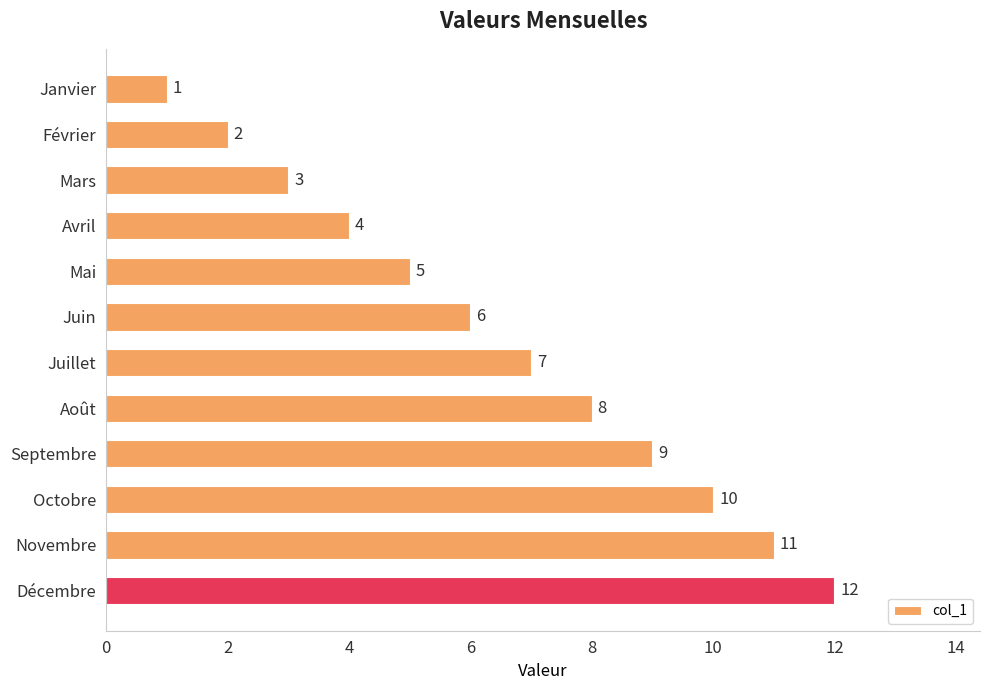

What is the sum of all values?

78